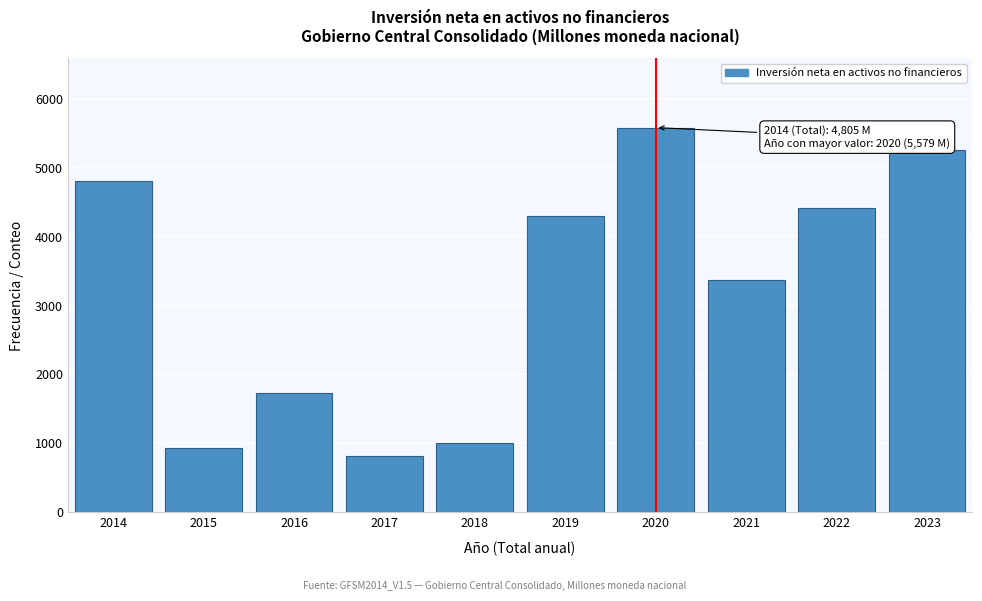

Reading left to right, list all the values displayed in this chart.

4805.3	931.5	1727.8	822.7	1010.3	4291.6	5578.6	3369.8	4417.0	5259.9